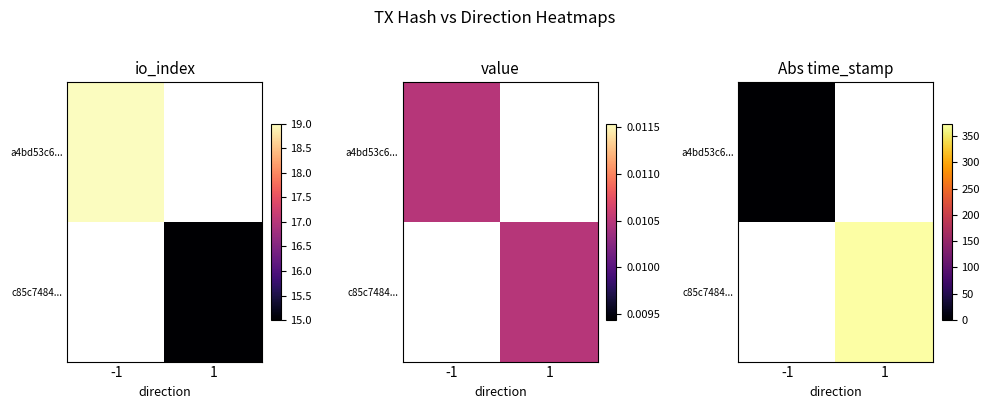

At how many categories does at least one series exceed 362?

1